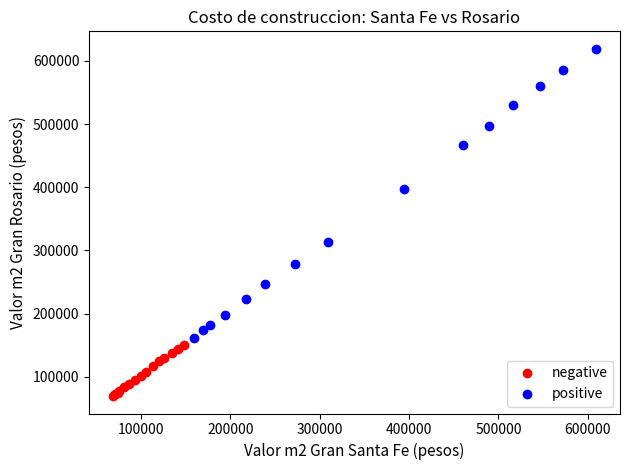

Which series has the widest spread of Y values?

positive